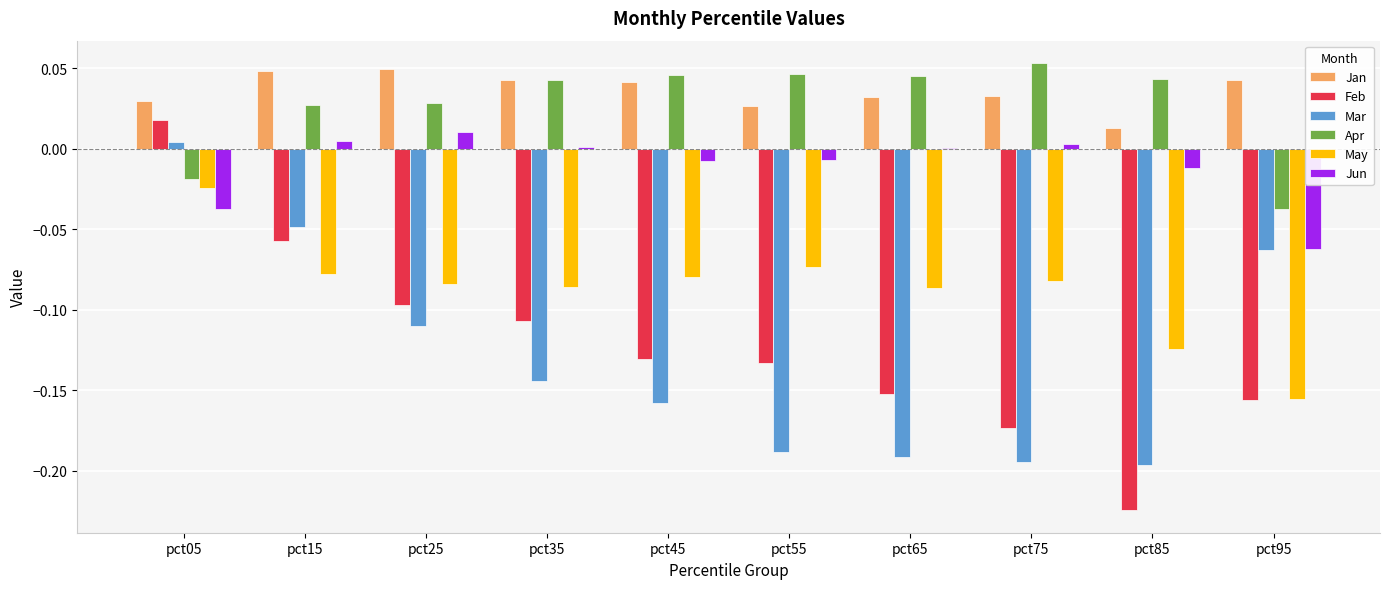

Are the bars horizontal?

No